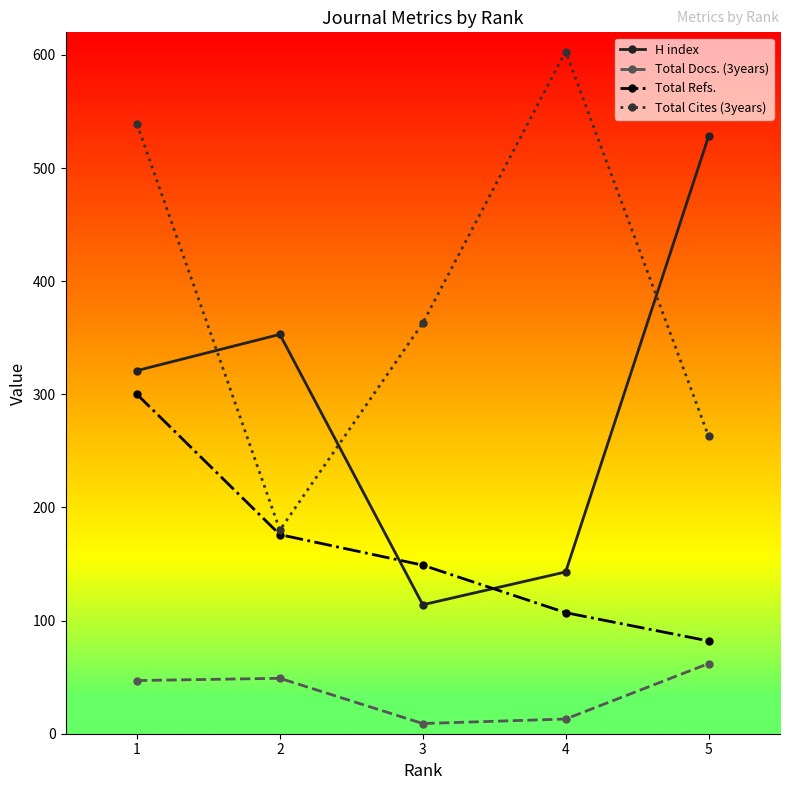

True or false: Total Docs. (3years) and H index cross at least once.

False